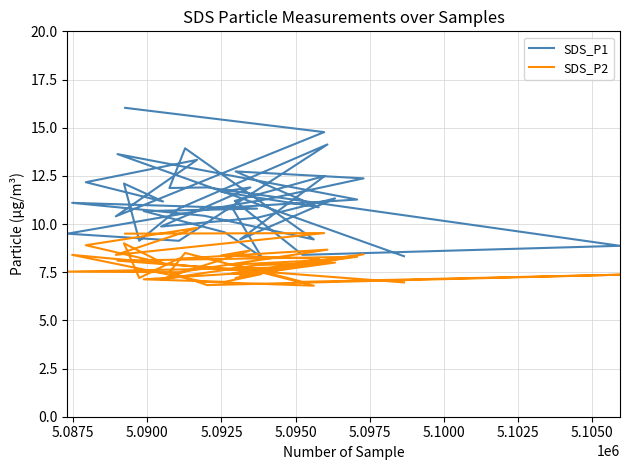

Does the chart display data point markers on the line(s)?

No